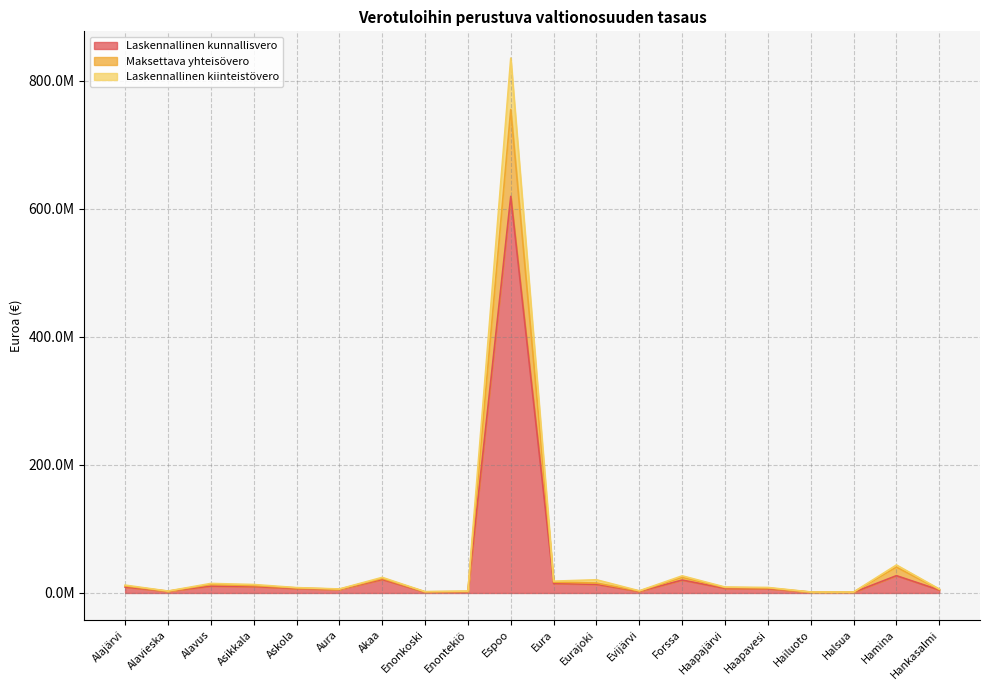

True or false: Laskennallinen kiinteistövero and Laskennallinen kunnallisvero cross at least once.

False